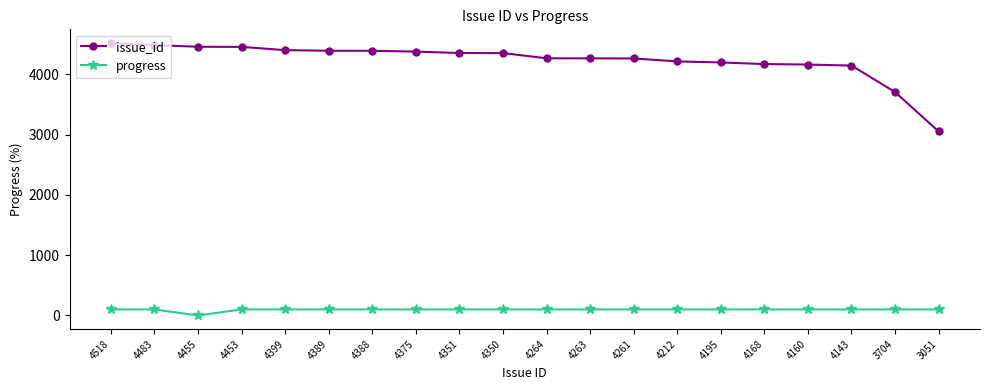

At 4261, list the series in order from smallest to largest.

progress, issue_id